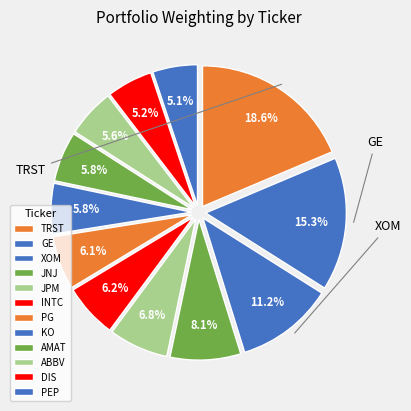

Which has a higher value, AMAT or JNJ?

JNJ